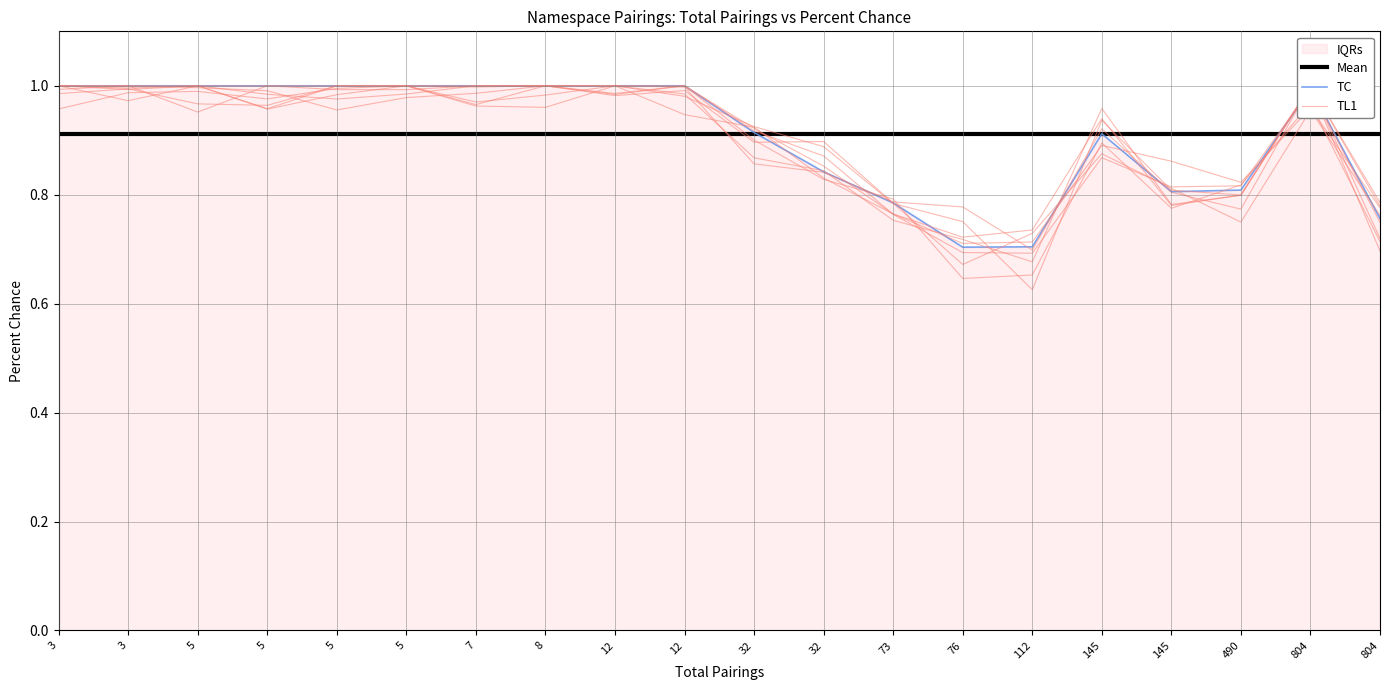

What is the total value across all series at 5?

2.9